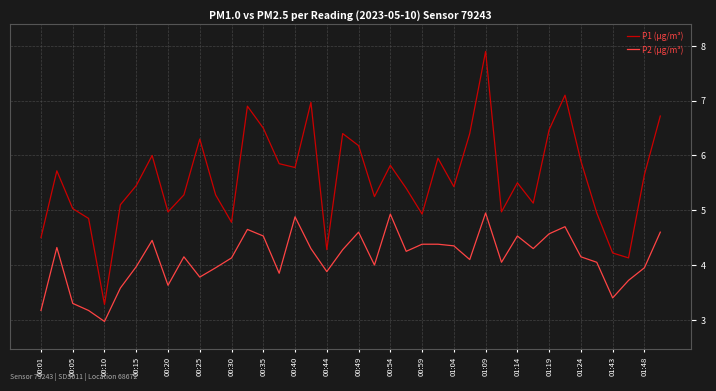

What is the minimum value shown in the chart?

3.0